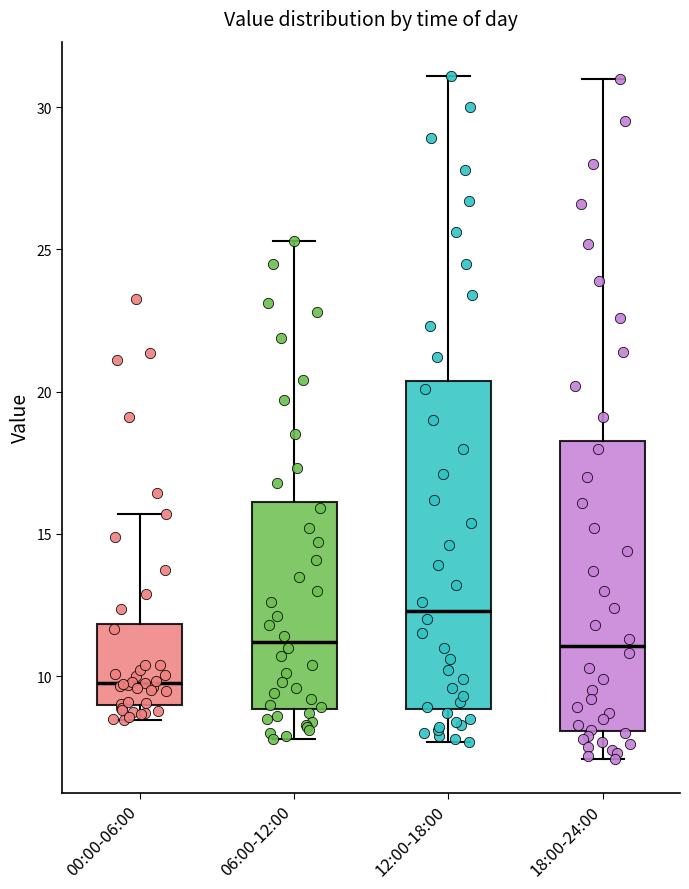

Which box's median line is the lowest?

00:00-06:00